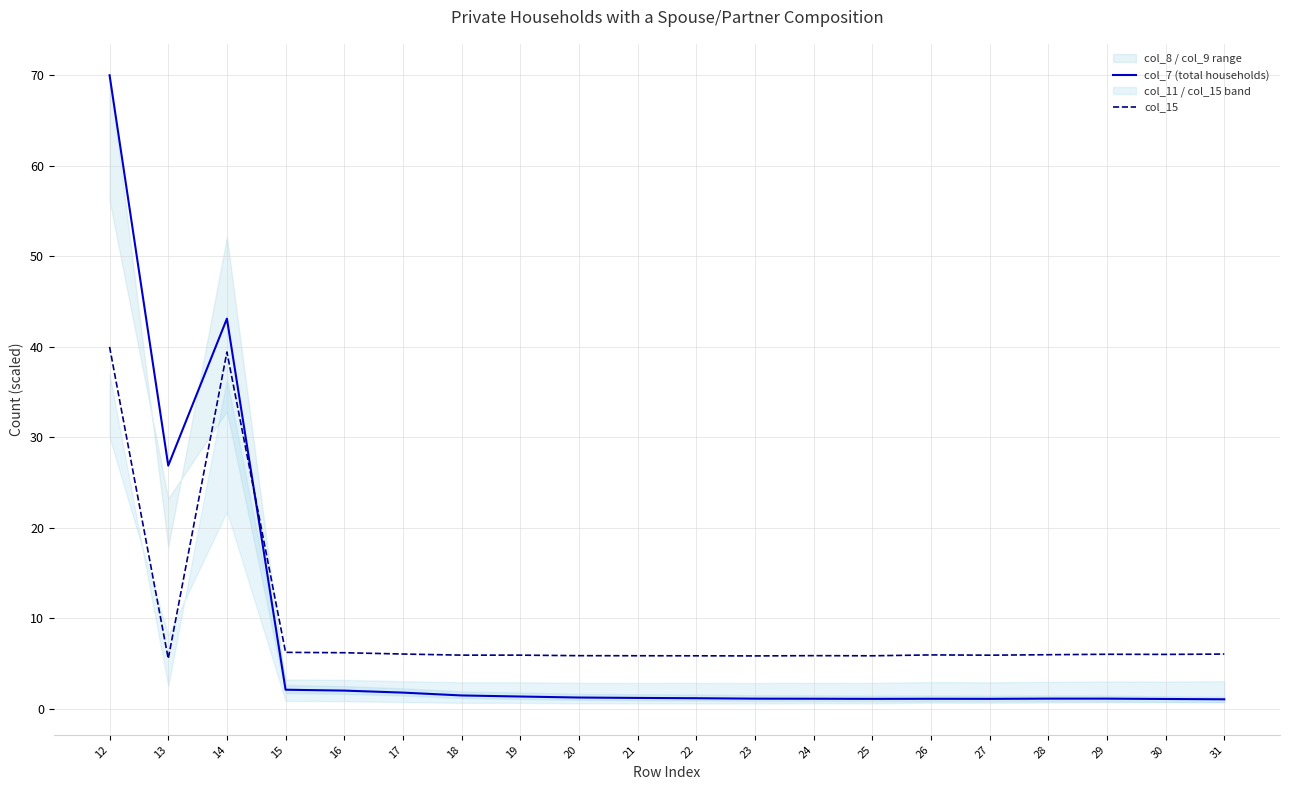

How many lines are shown in the chart?

2